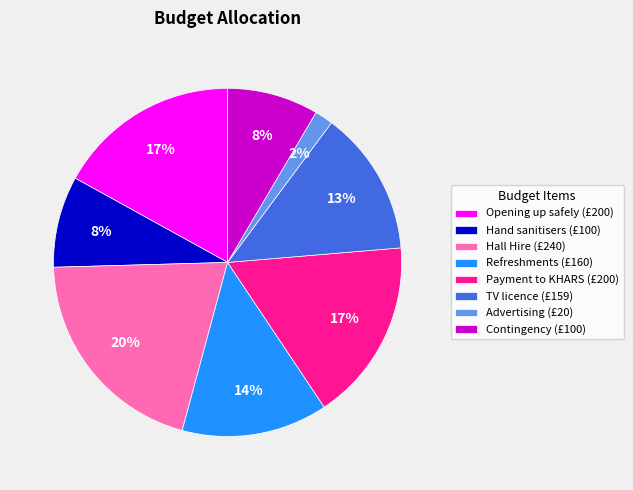

How many slices are in this pie chart?

8